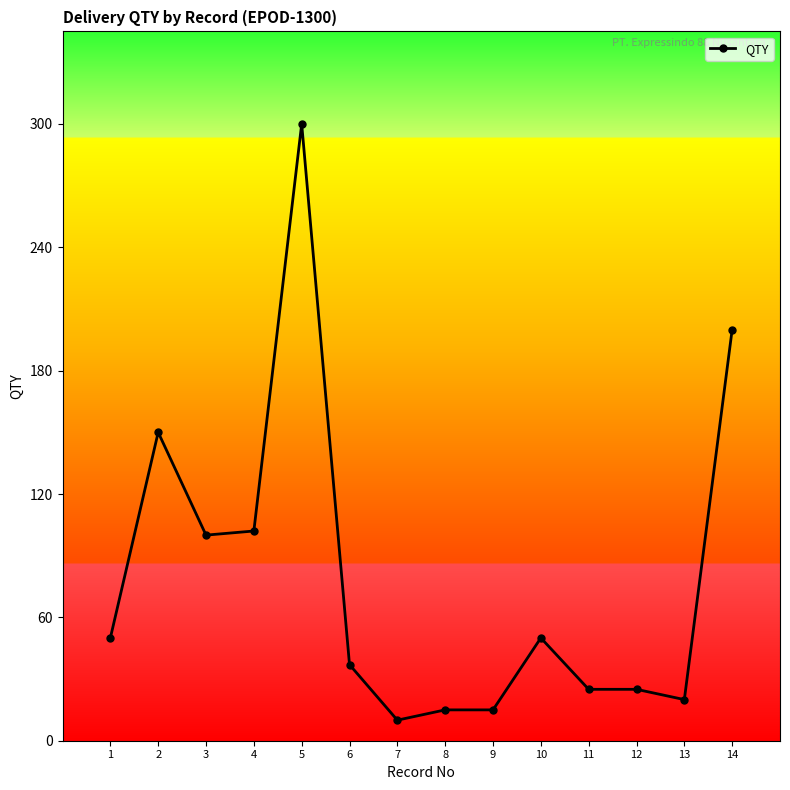

The value at 10 is 78. True or false?

False